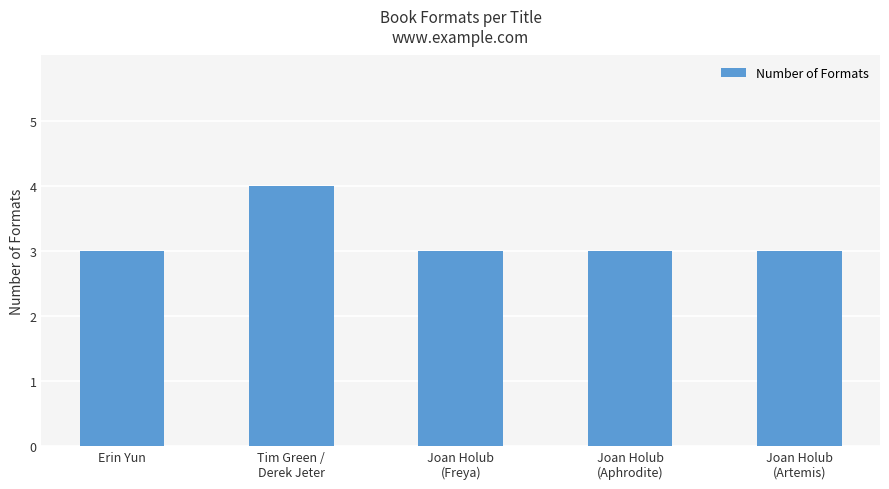

How many categories are shown in the chart?

5